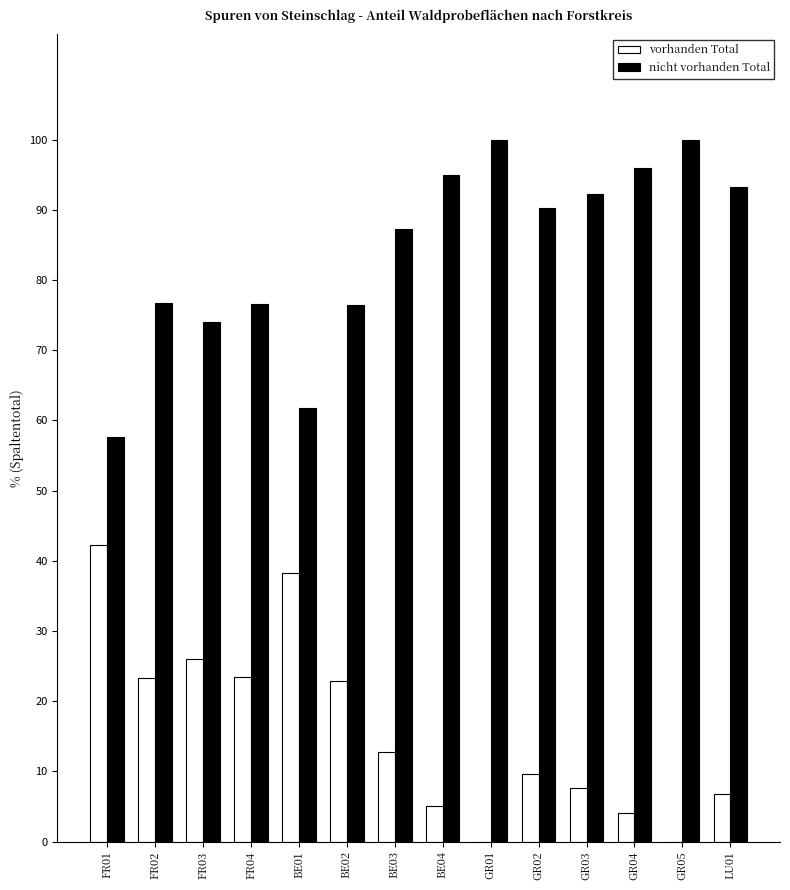

What is the approximate value of nicht vorhanden Total at GR03?

92.3